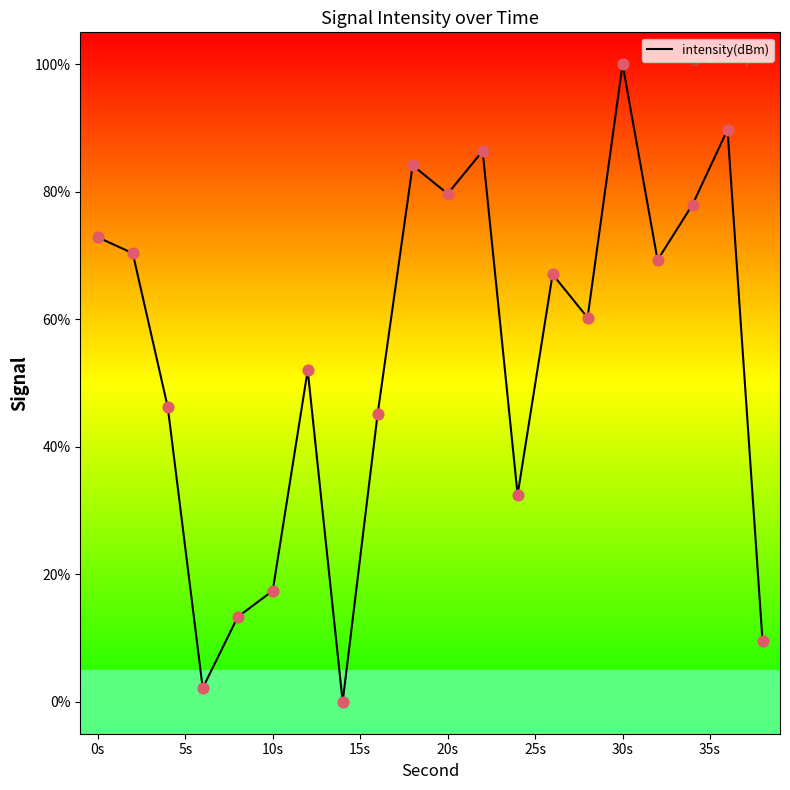

What is the greatest value displayed?

100.0